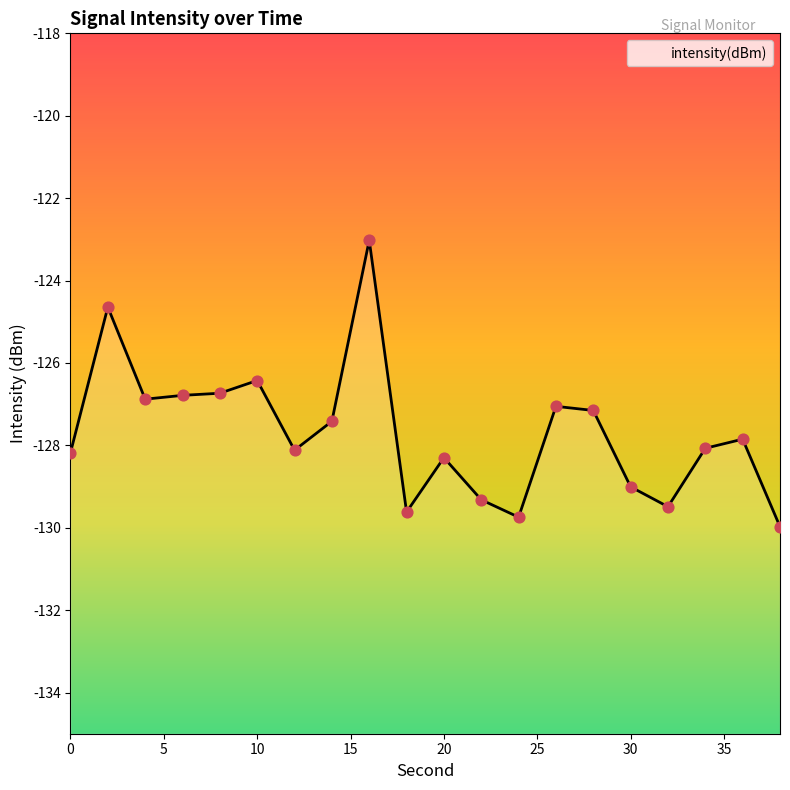

What is the change in value from 10 to 12?

-1.7